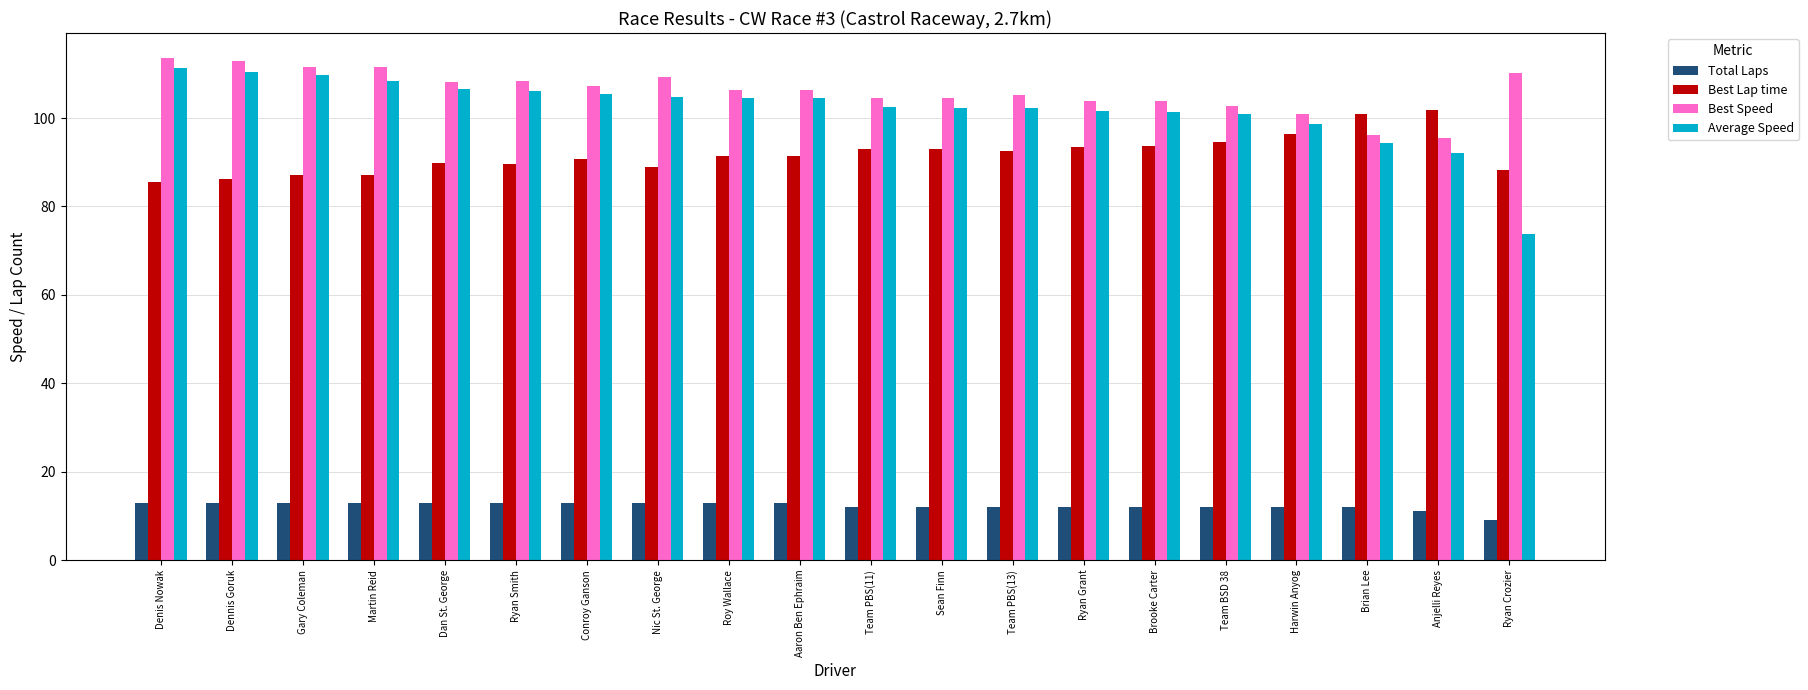

True or false: Average Speed has a value of 76.4 at Dennis Goruk.

False